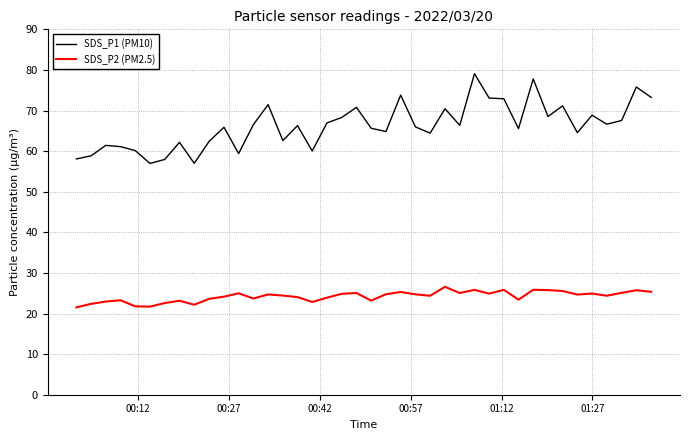

What is the minimum value shown in the chart?

21.5